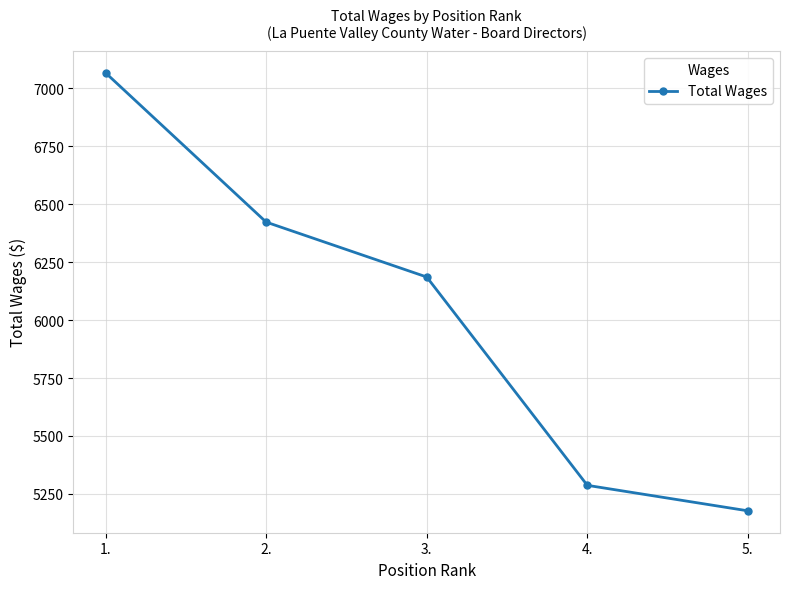

True or false: the data shows 7925 at 5..

False